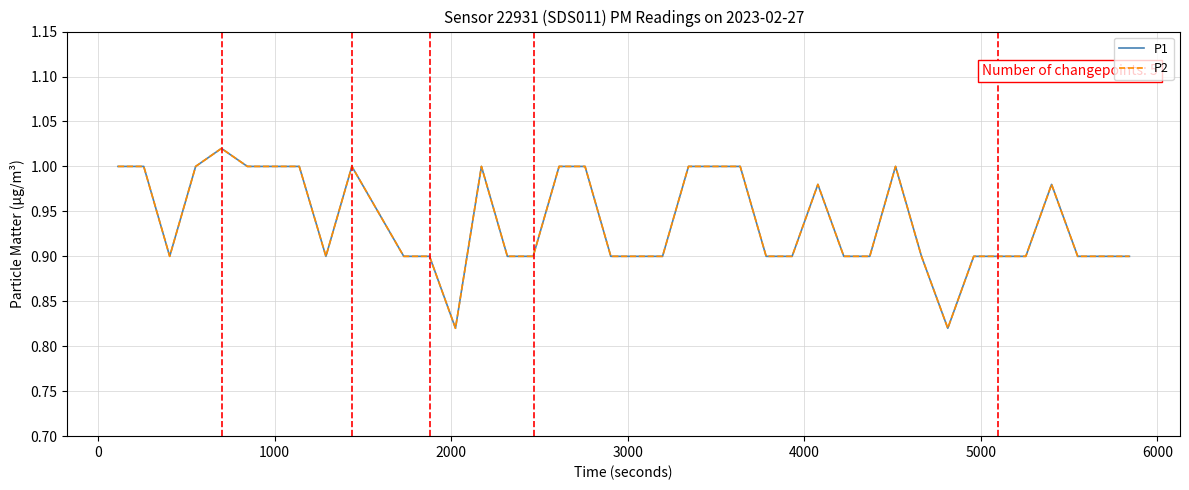

What is the minimum value for P2?

0.8